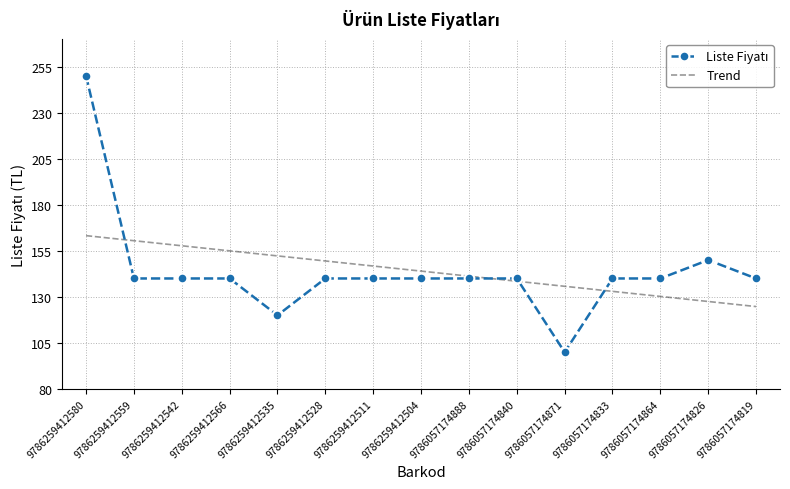

What is the greatest value displayed?

250.0